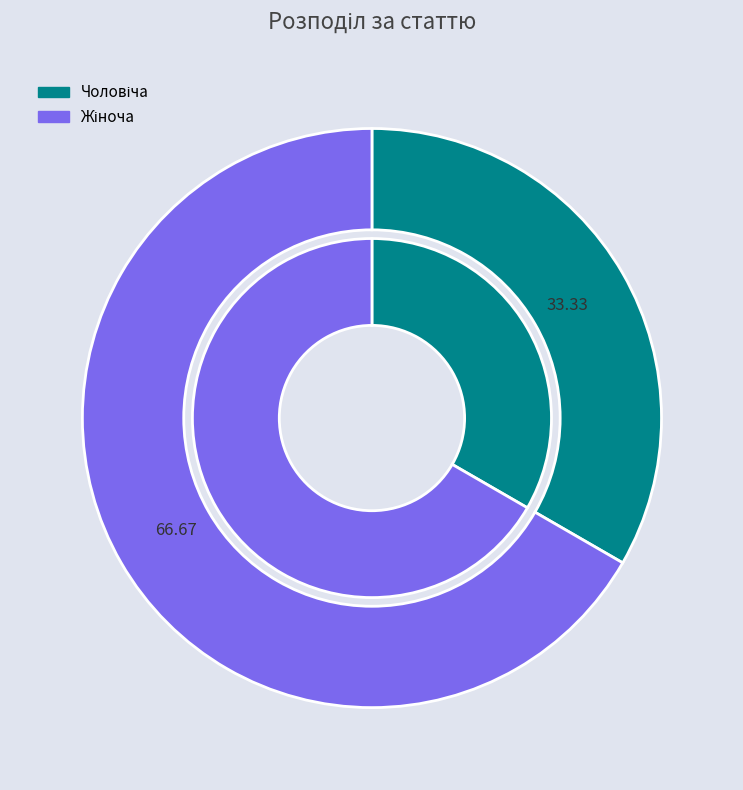

To the nearest percent, what is the average slice percentage?

50%